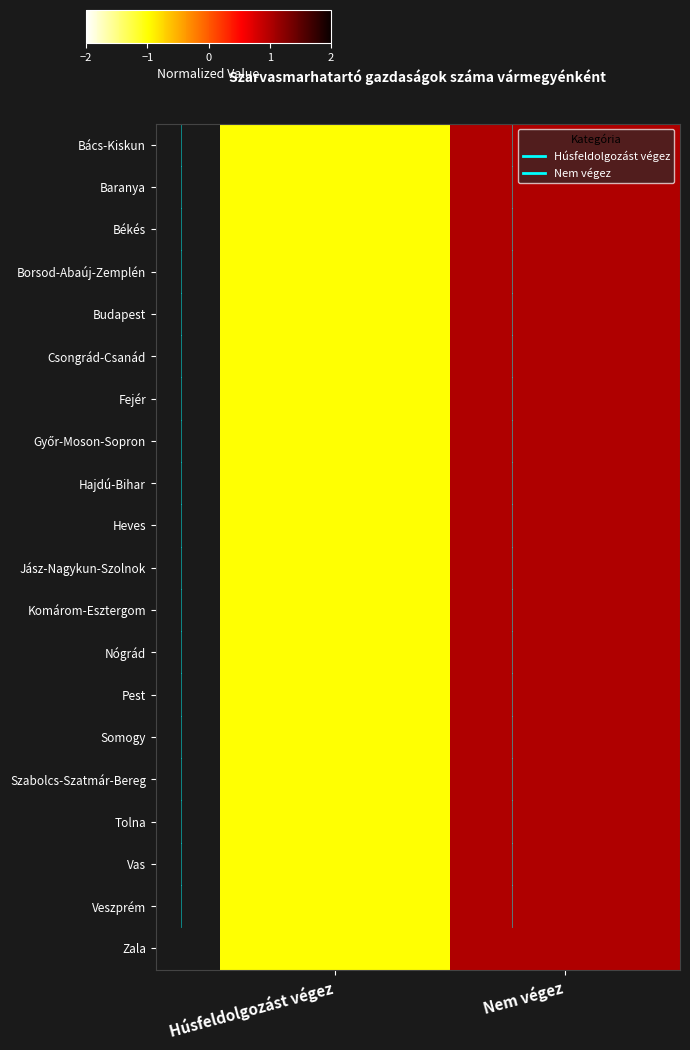

Which has a higher value, Nem végez or Húsfeldolgozást végez?

Nem végez